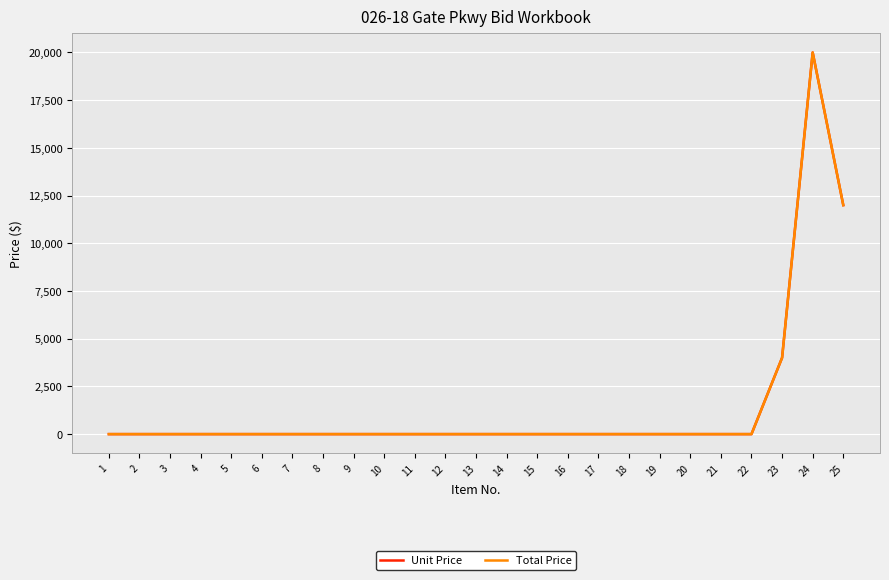

Does the chart display data point markers on the line(s)?

No